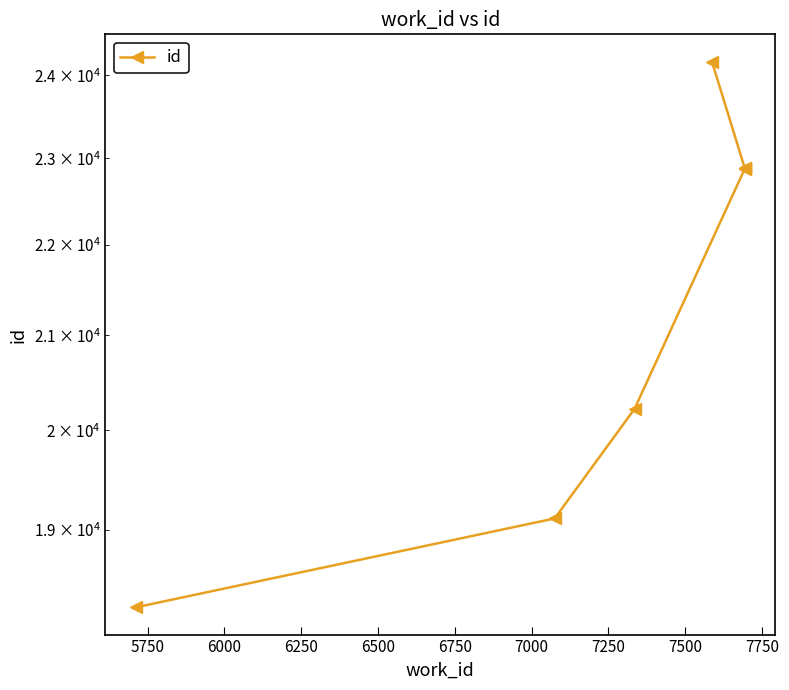

What is the sum of the values at 5750 and 6250?

41990